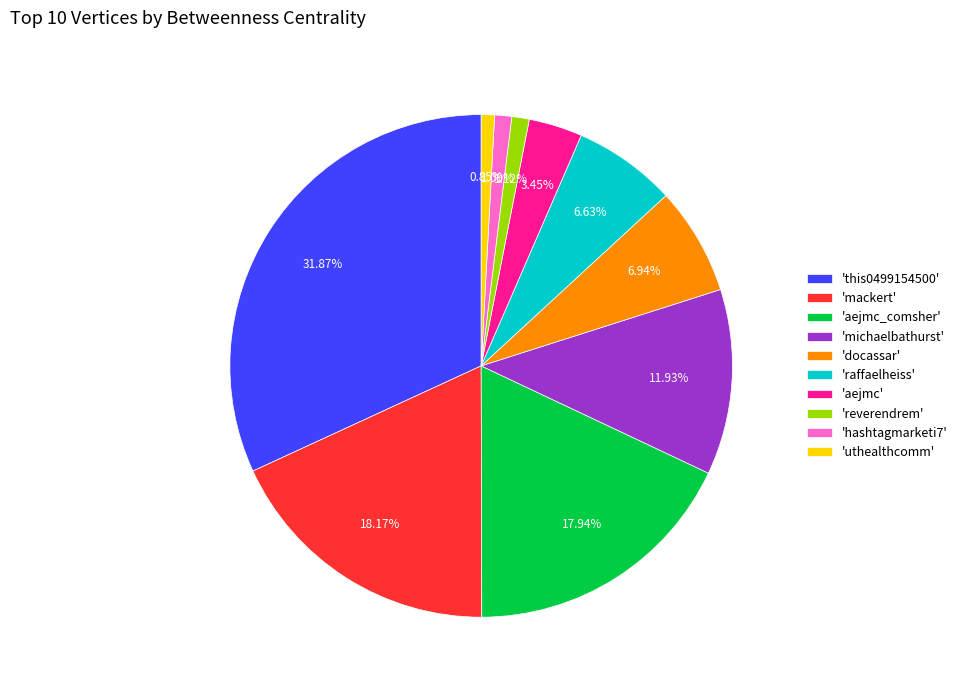

What is the ratio of the value at 'this0499154500' to the value at 'mackert'?

1.8